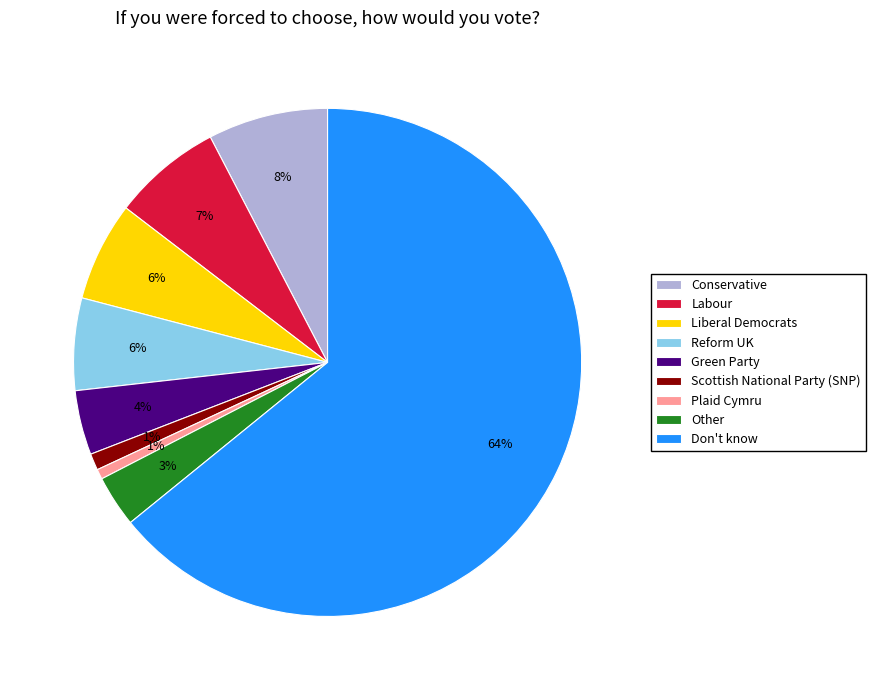

How many segments does this pie chart have?

9